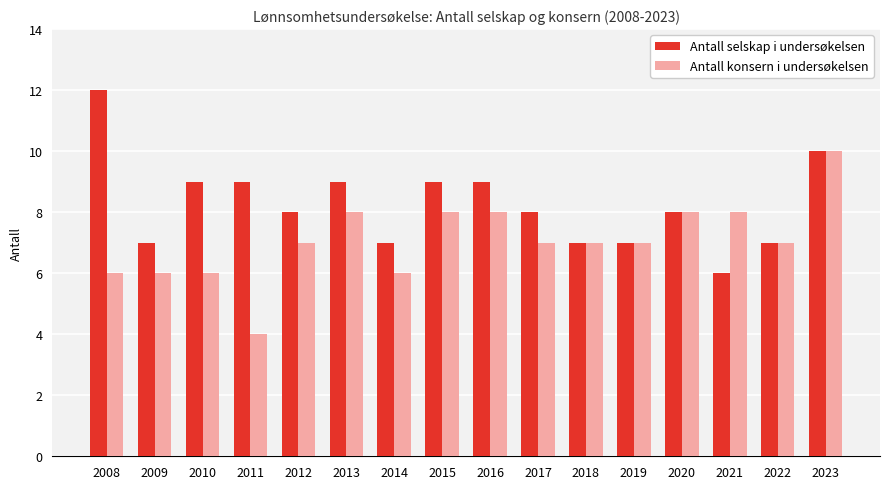

What is the total value across all series at 2018?

14